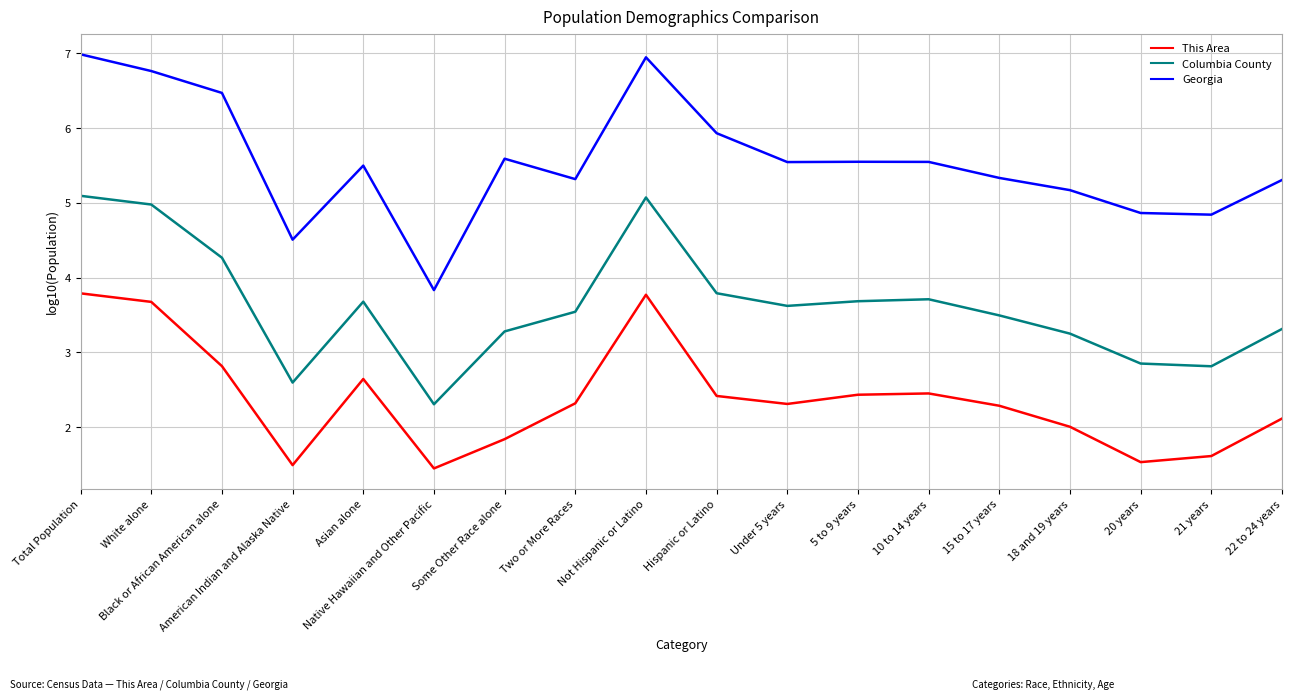

Is it true that Georgia equals 5.5 at 10 to 14 years?

True